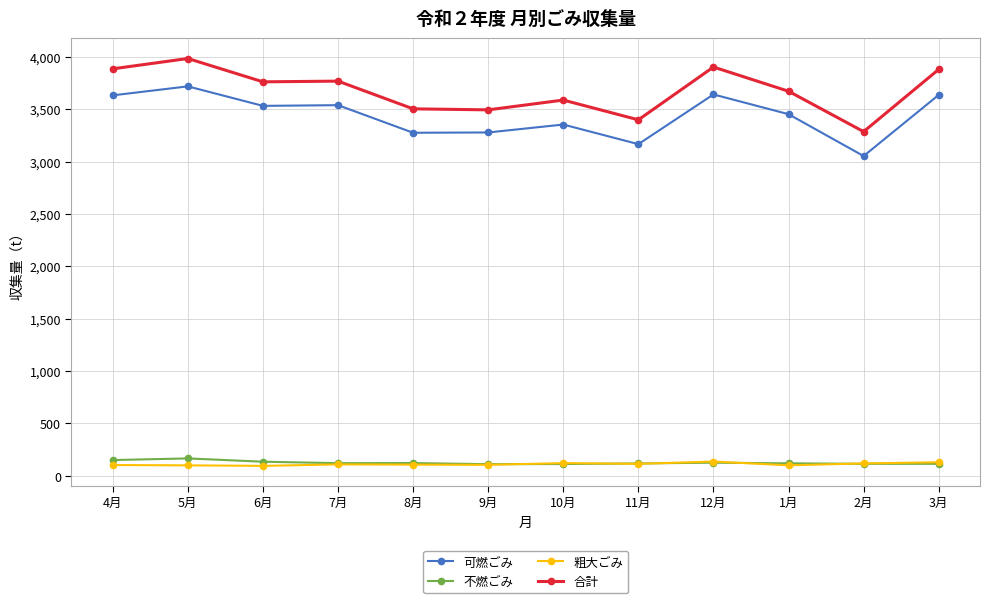

How many data points in 粗大ごみ are less than 108?

6